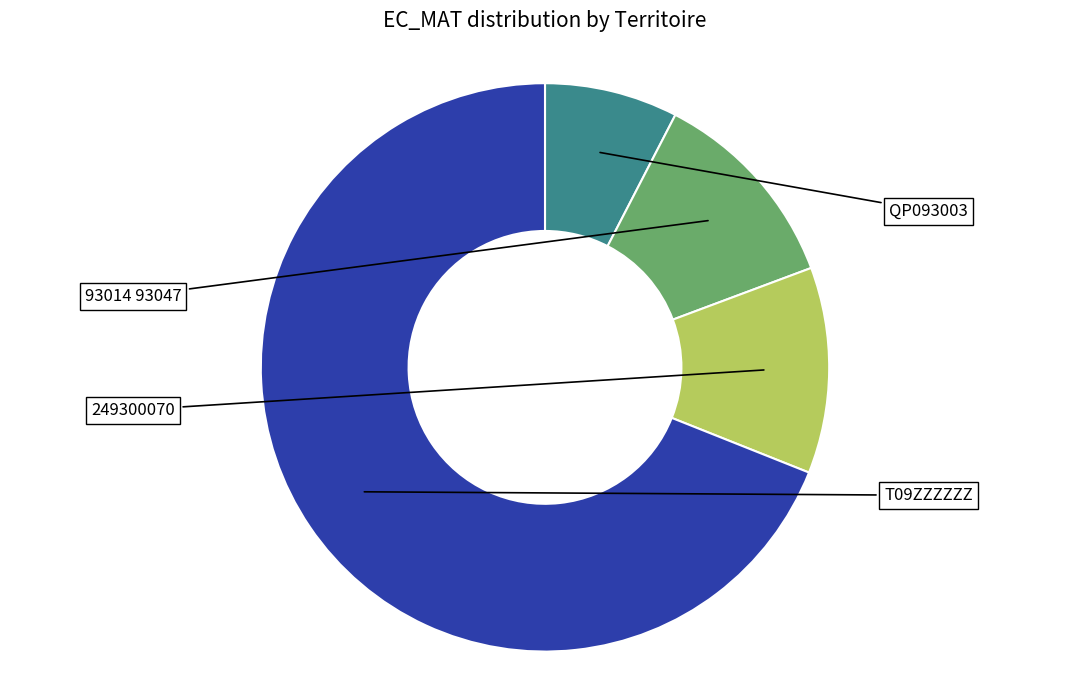

Does any single category account for the majority?

Yes